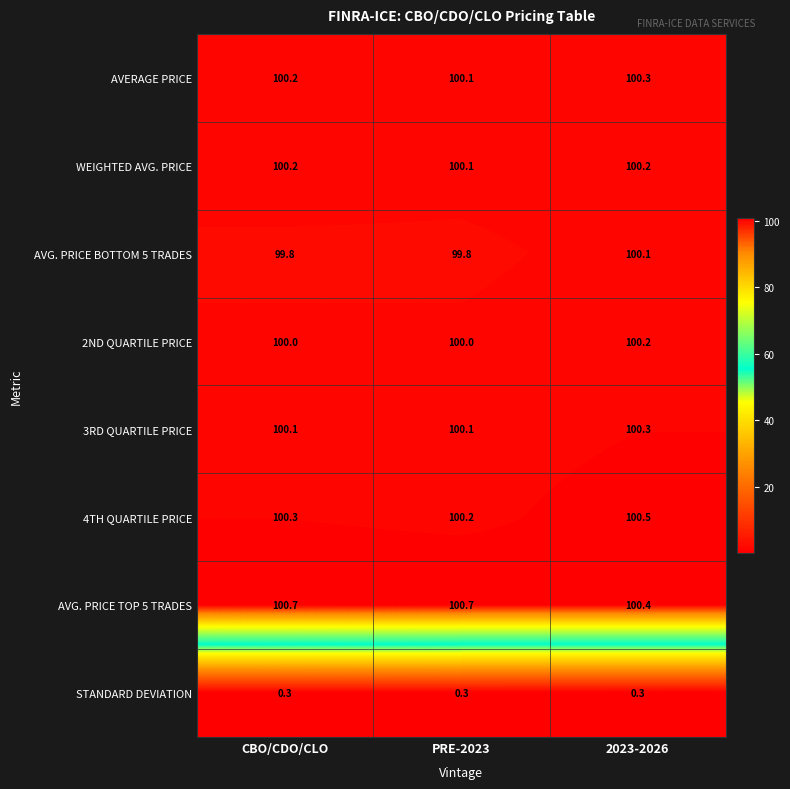

What is the difference between the highest and lowest values at 2023-2026?

100.2